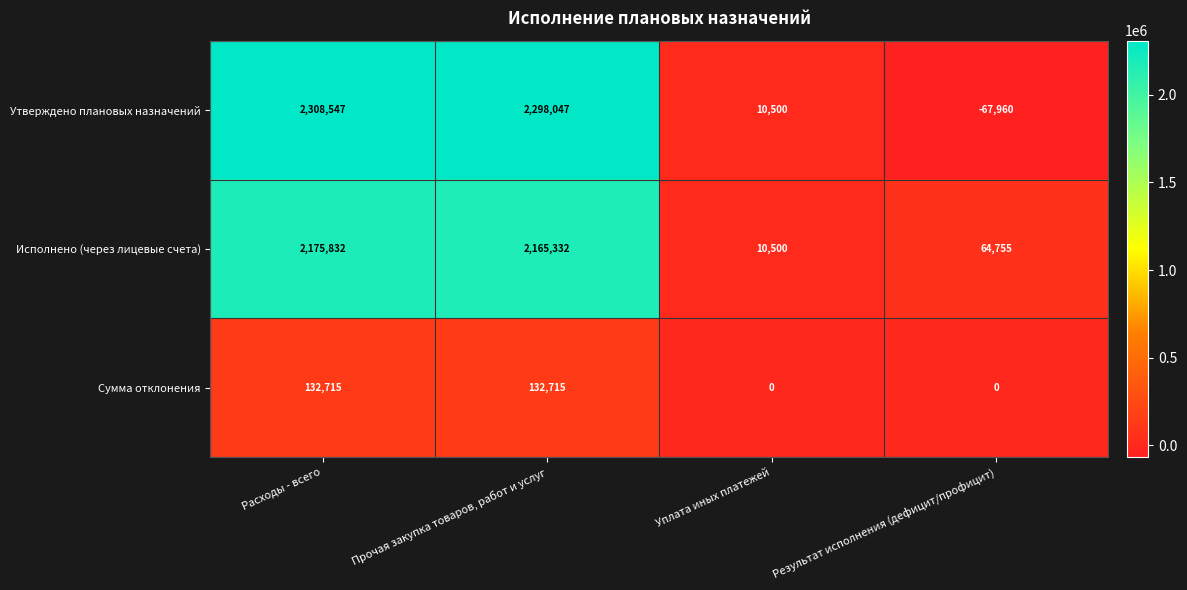

What is the difference between the highest and lowest values at Прочая закупка товаров, работ и услуг?

2165332